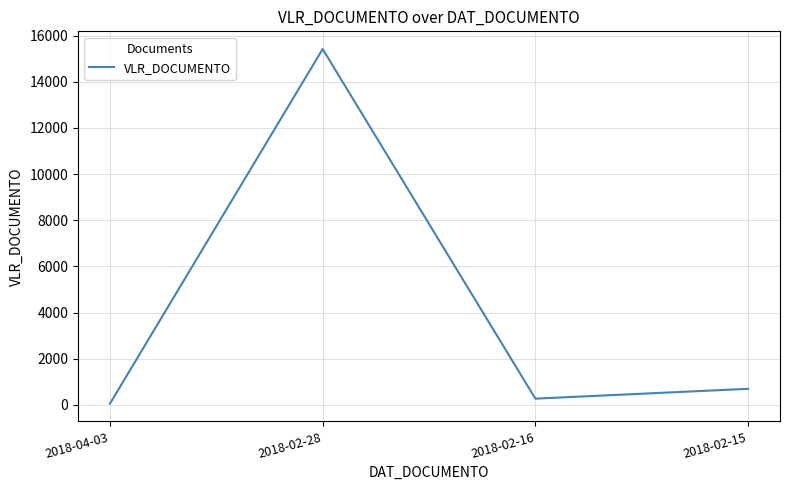

At which category does the data reach its first local peak?

2018-02-28